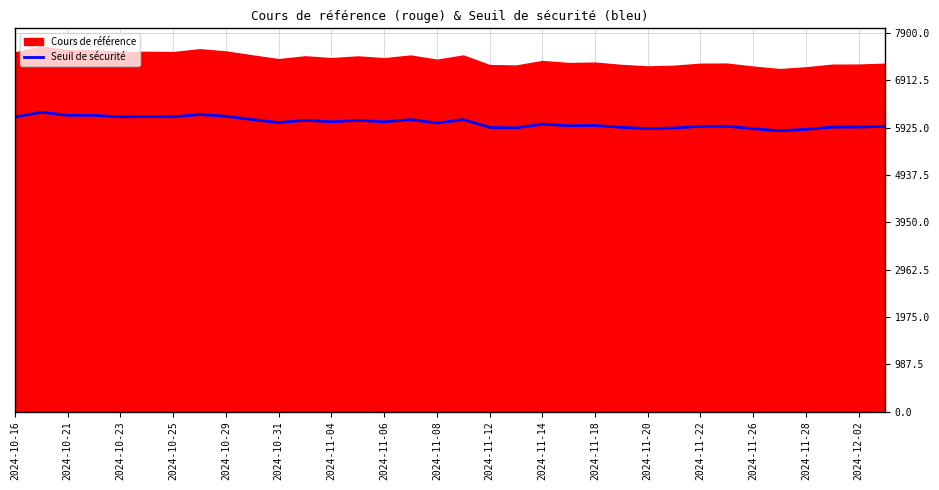

The value at 23 is 5928.3. True or false?

True